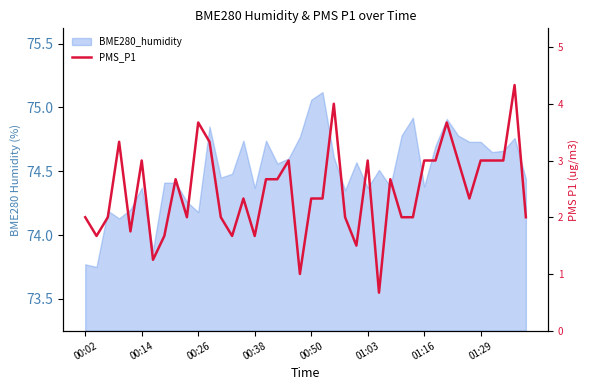

The value at 37 is 0.8. True or false?

False